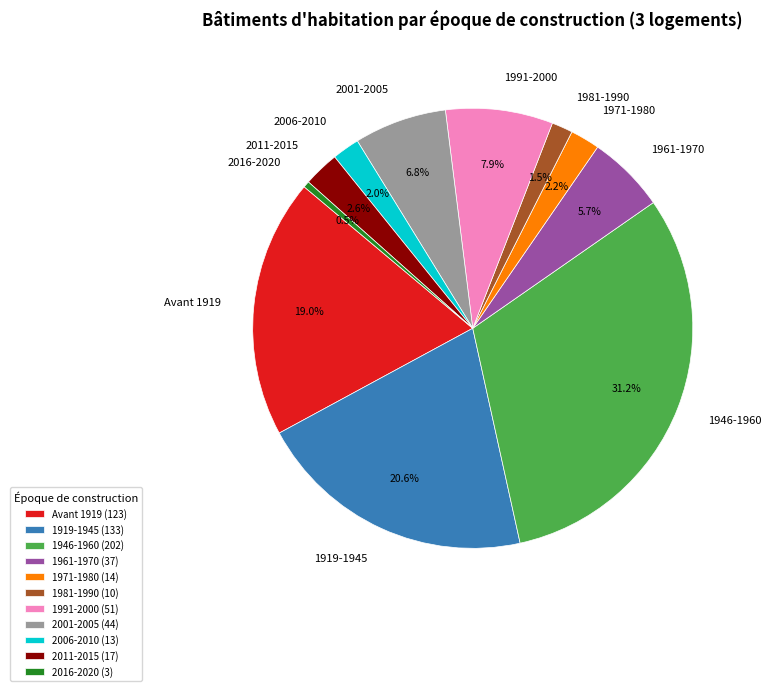

What percentage is NOT represented by 1991-2000?

92.1%